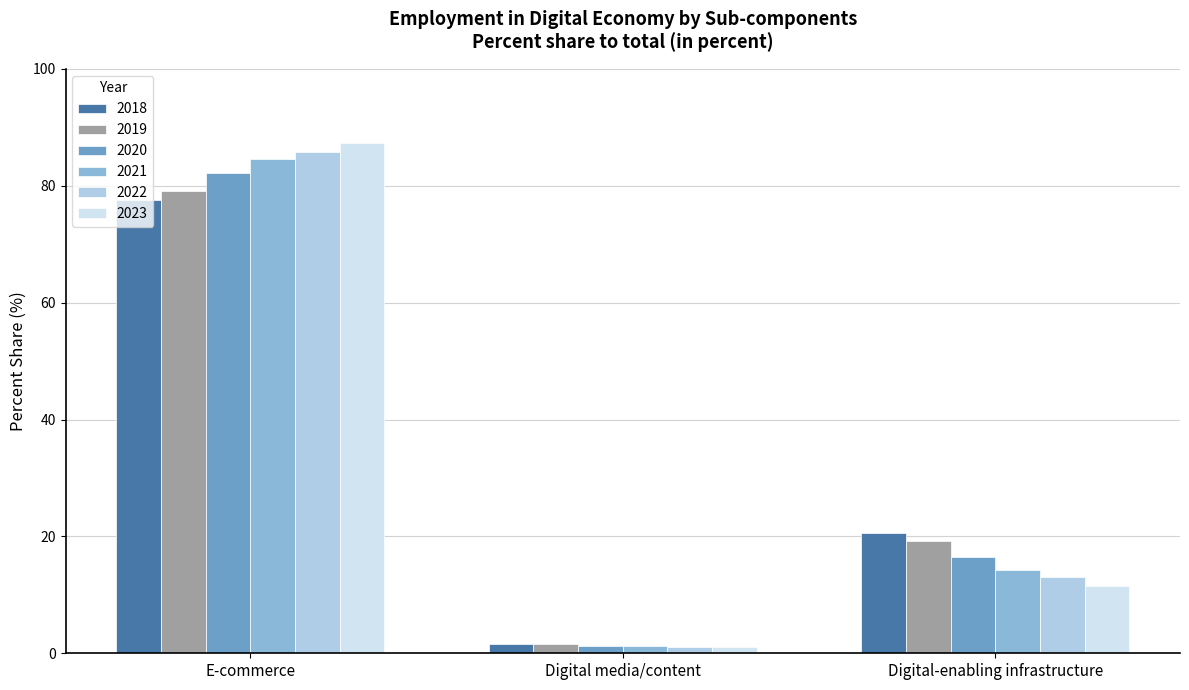

How many bars are there in total?

18